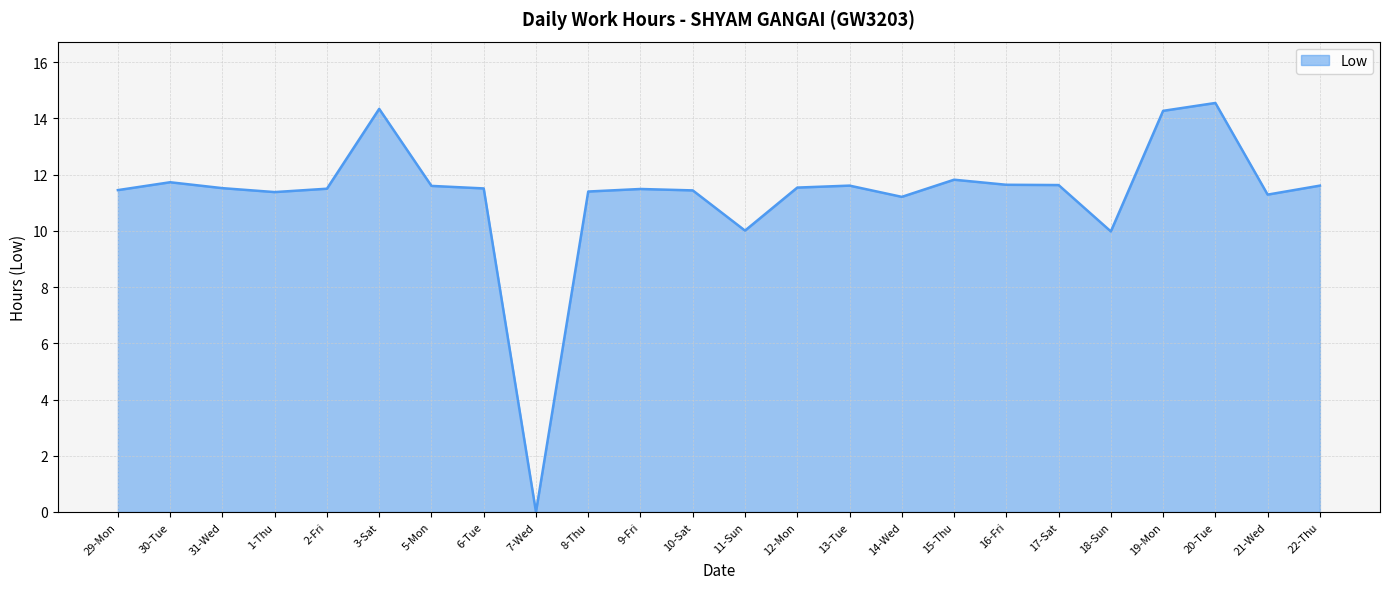

Where does the data first go above 11?

29-Mon